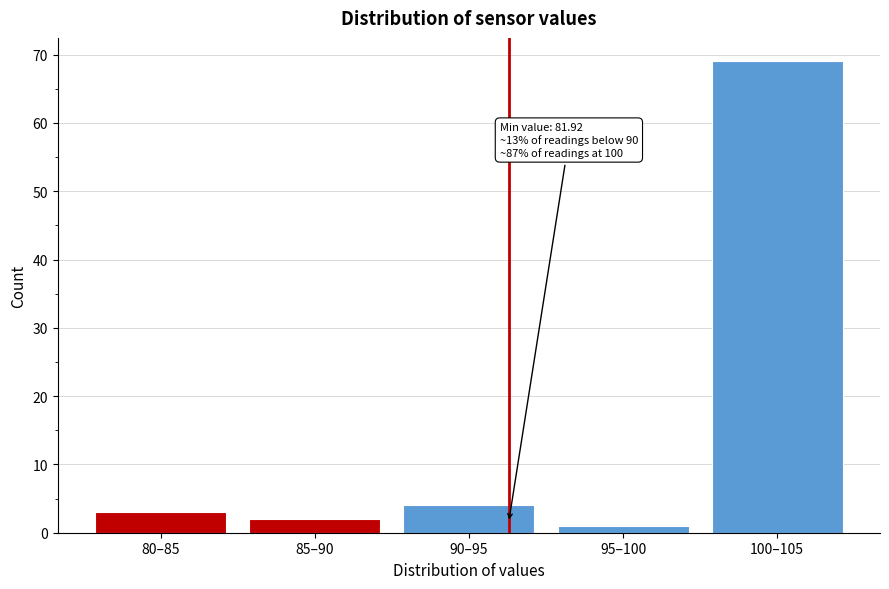

Reading right to left, what are all the values shown in this chart?

100–105=69	95–100=1	90–95=4	85–90=2	80–85=3